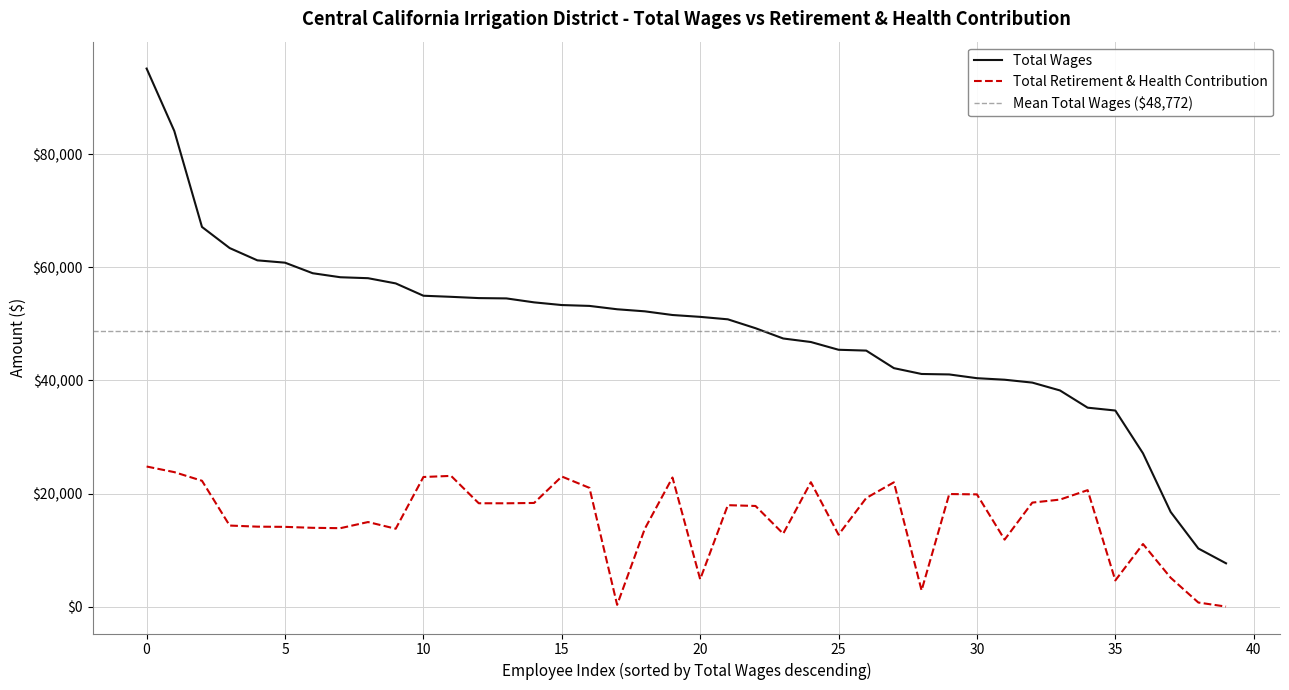

What is the difference between the Total Wages values at 14 and 25?

8385